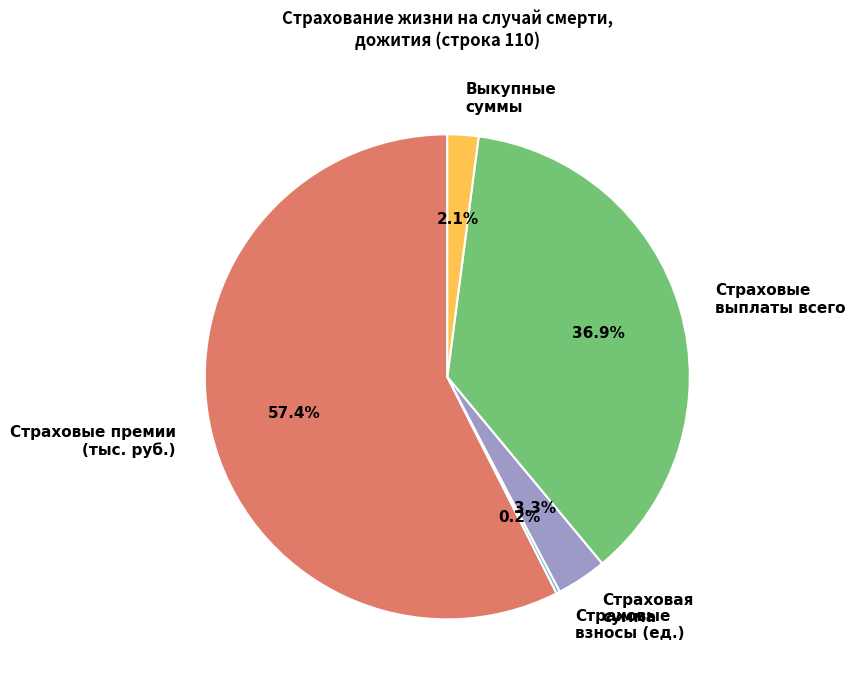

Which category has the biggest portion of the pie?

Страховые премии (тыс. руб.)